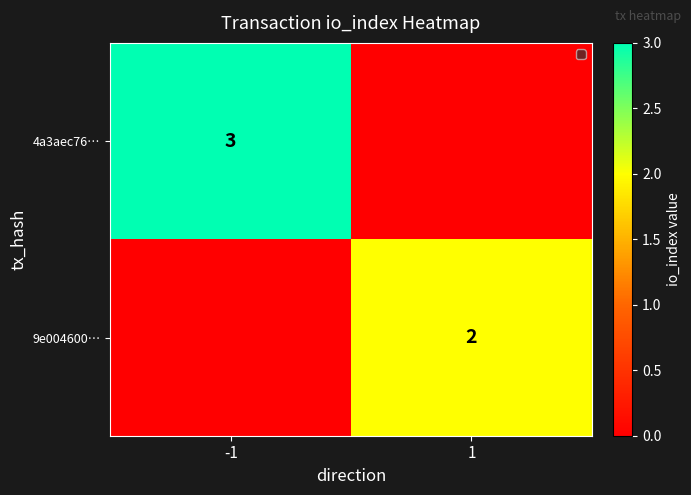

The value of 4a3aec76… at -1 is 3. True or false?

True